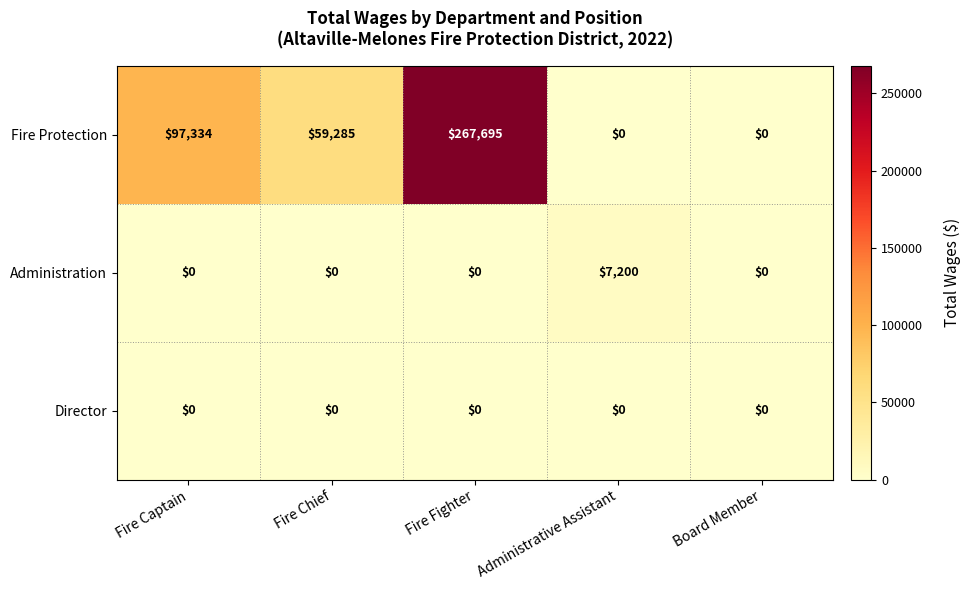

What is the difference between the maximum and second lowest values in the Administration series?

7200